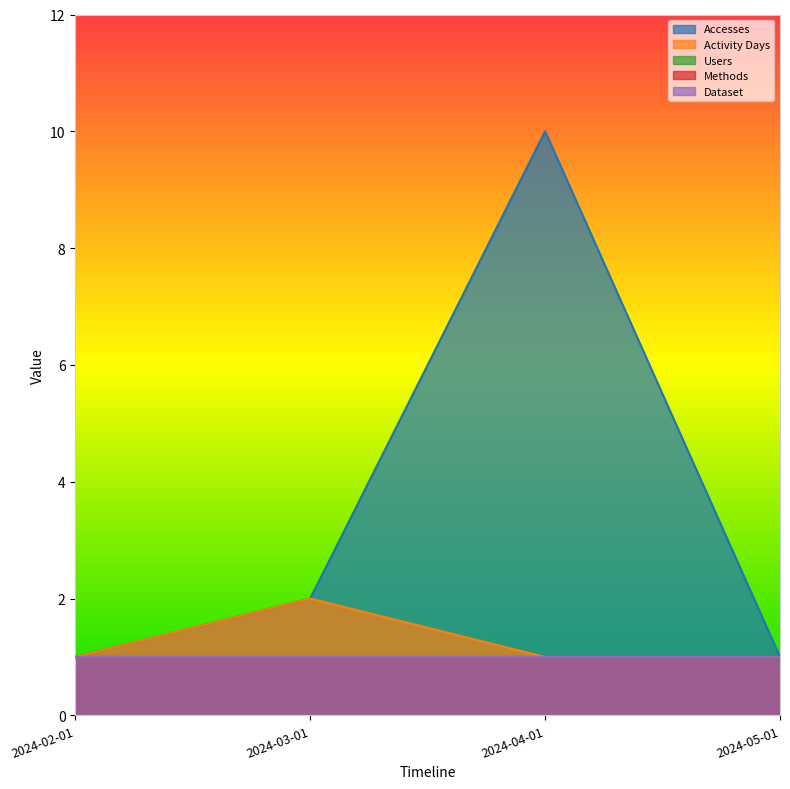

What is the total value across all series at 2024-03-01?

7